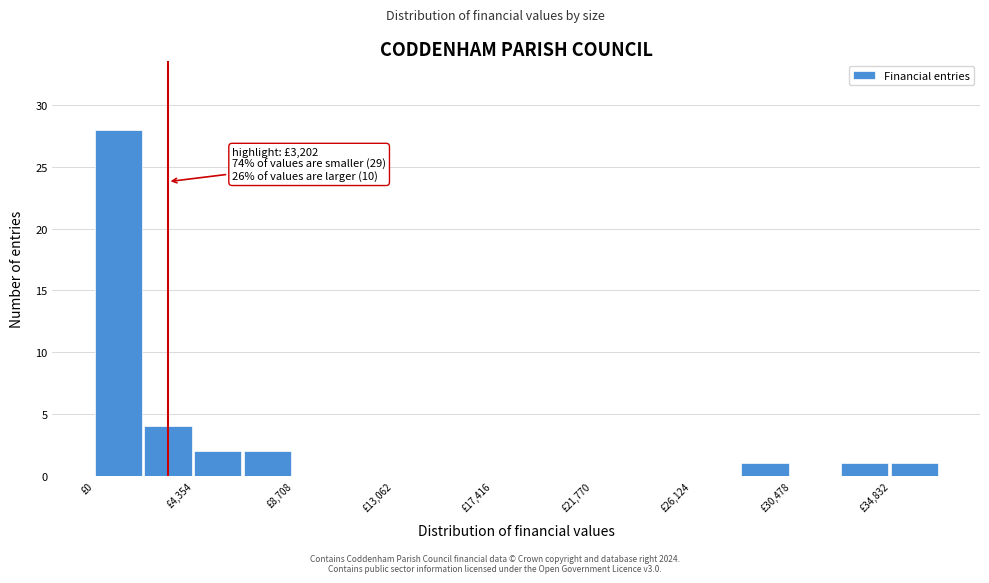

Over which range of the x-axis is the bar tallest?

0 to 2000